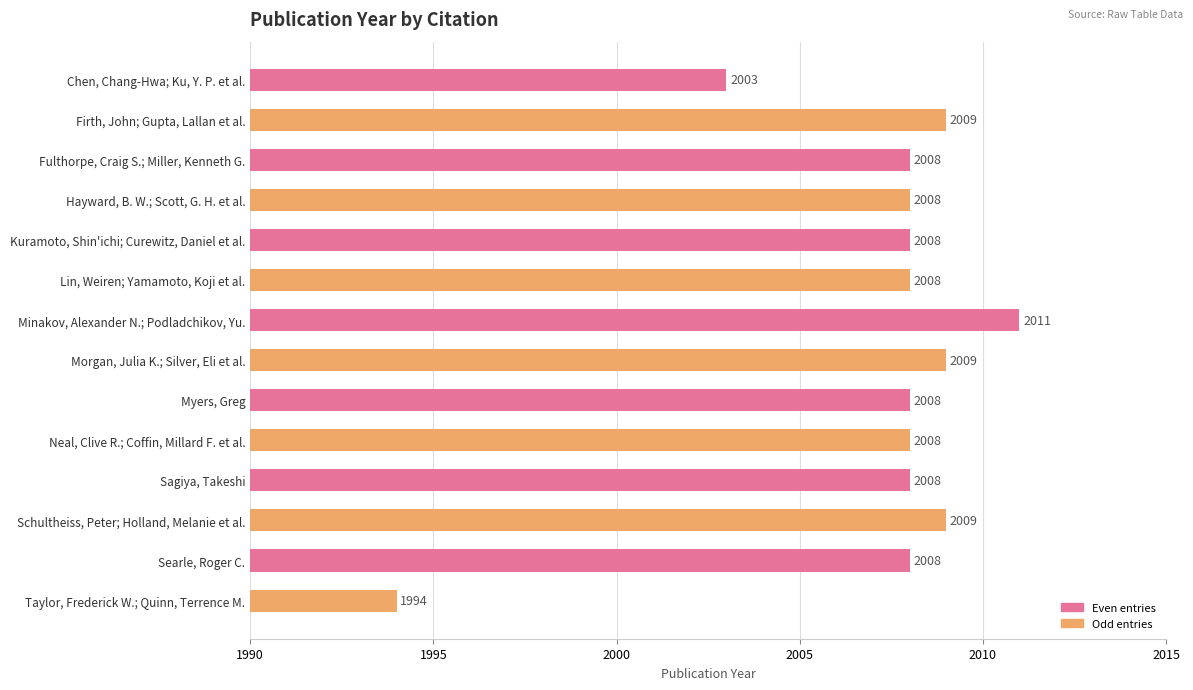

What is the label of the 11th bar from the bottom?

Hayward, B. W.; Scott, G. H. et al.